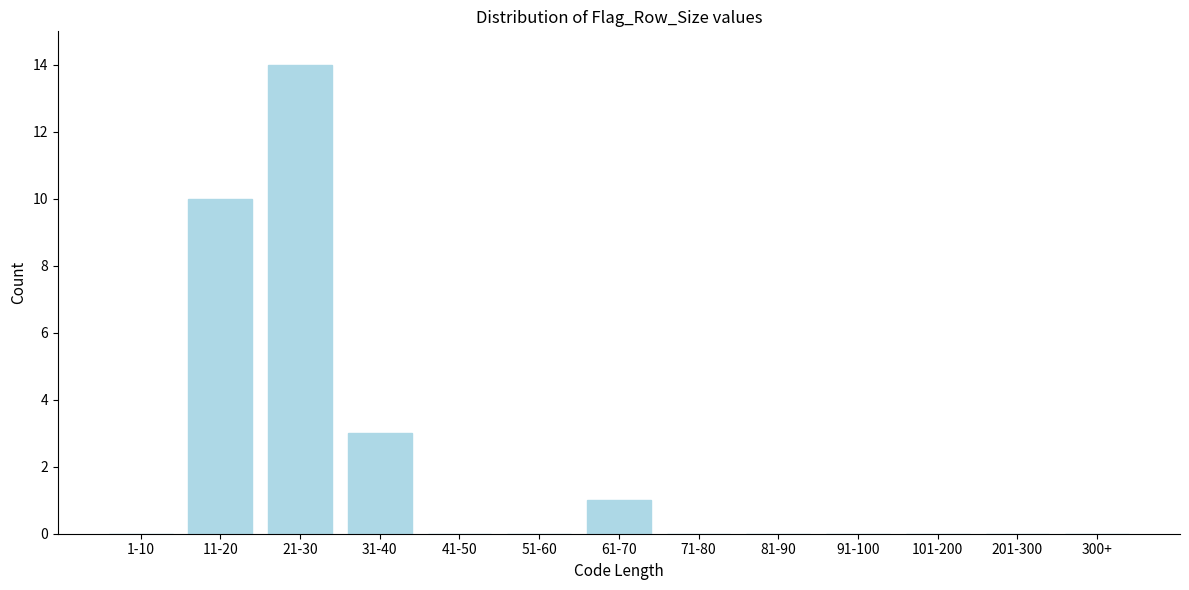

Reading right to left, extract all data points from this chart.

300+=0	201-300=0	101-200=0	91-100=0	81-90=0	71-80=0	61-70=1	51-60=0	41-50=0	31-40=3	21-30=14	11-20=10	1-10=0